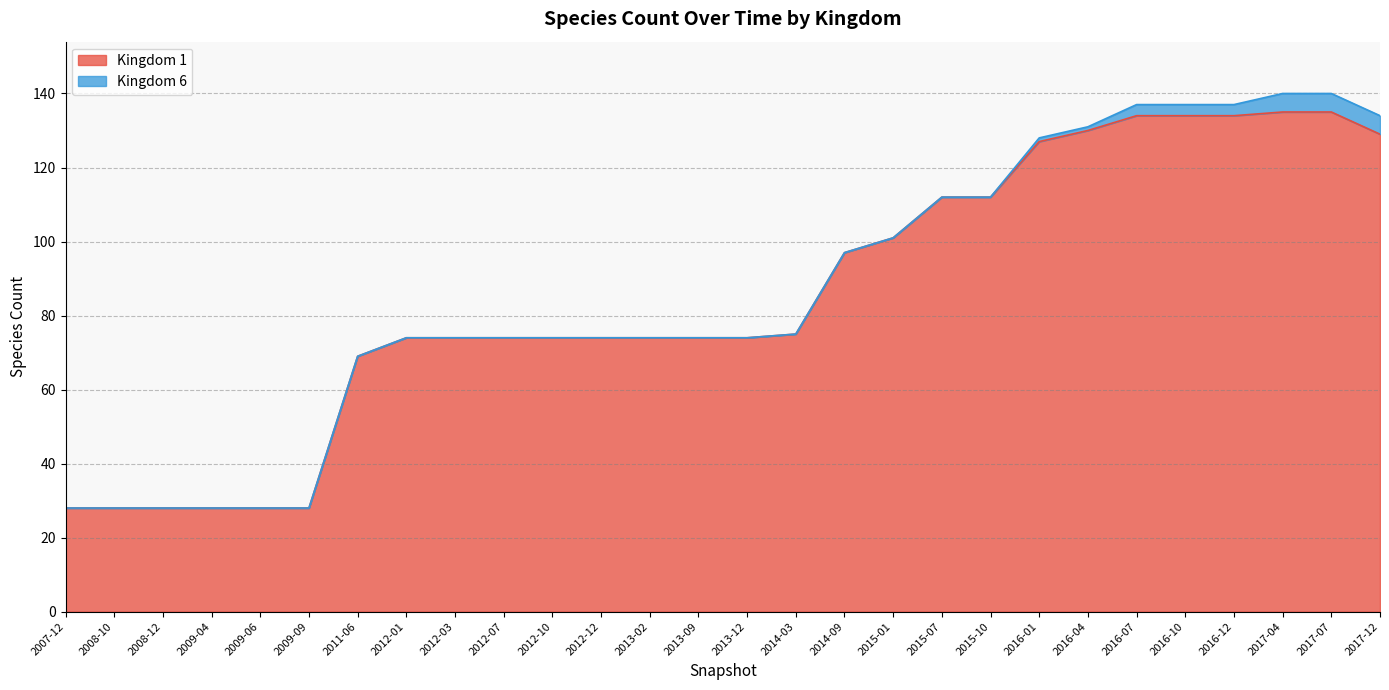

What is the smallest value displayed?

28